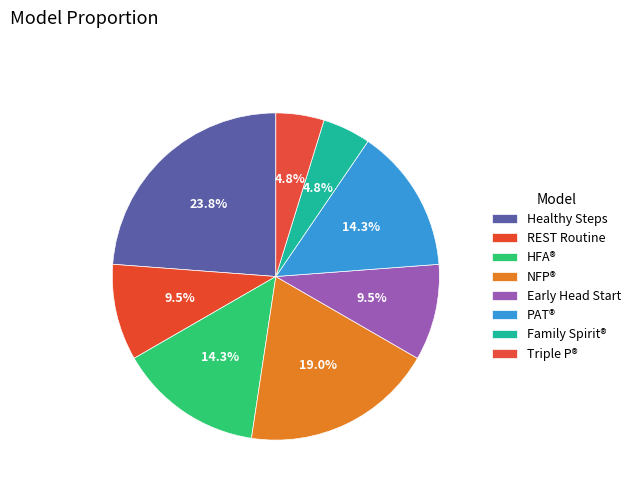

Does any single category account for the majority?

No